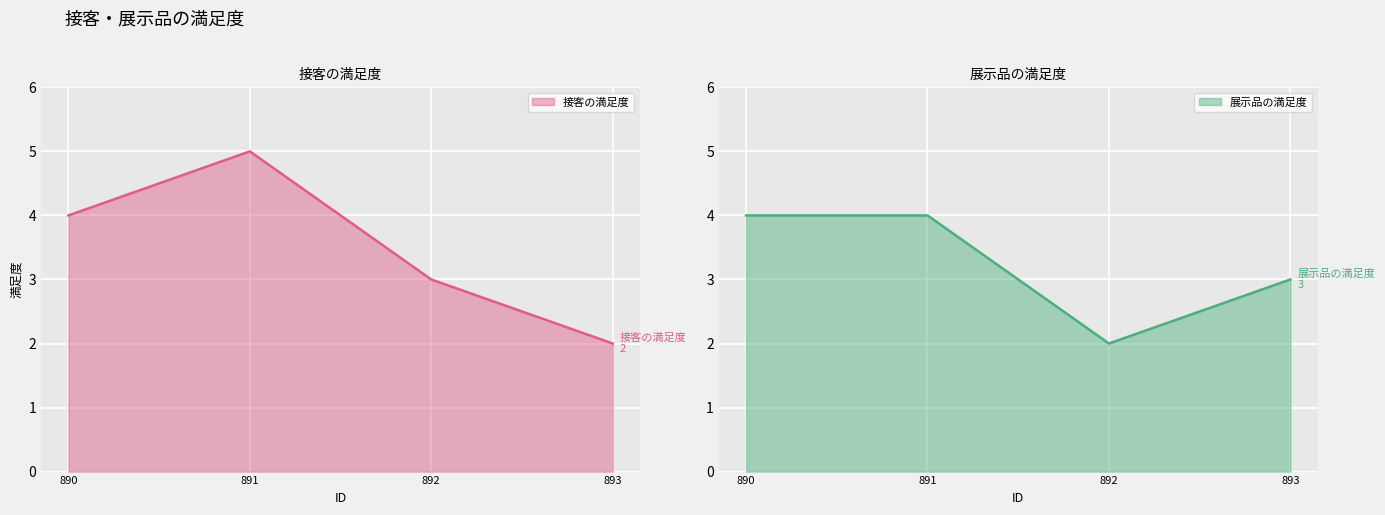

List the series in order of their overall mean, lowest first.

展示品の満足度, 接客の満足度